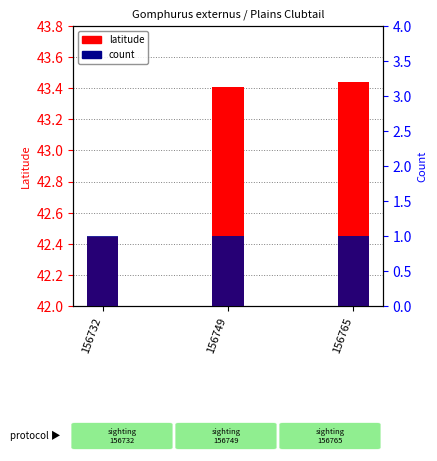

The value of Count at 156765 is 1.0. True or false?

True